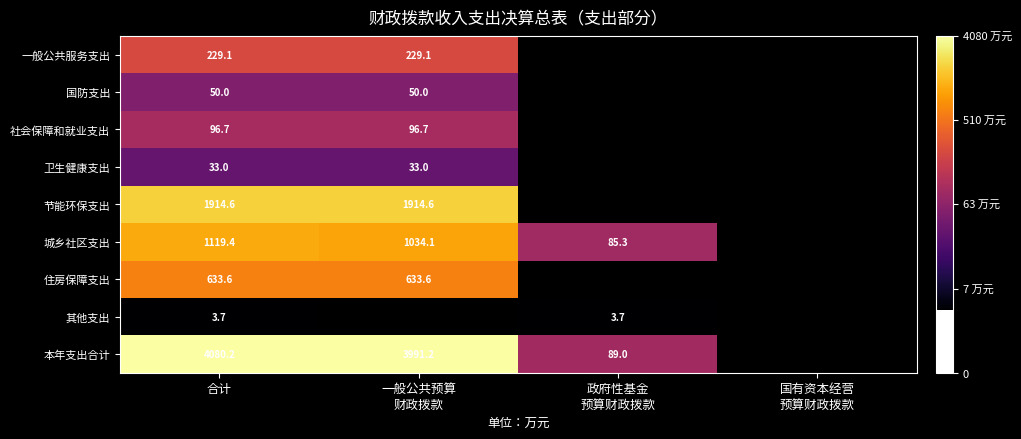

Which series changed the most between 一般公共预算 财政拨款 and 政府性基金 预算财政拨款?

本年支出合计